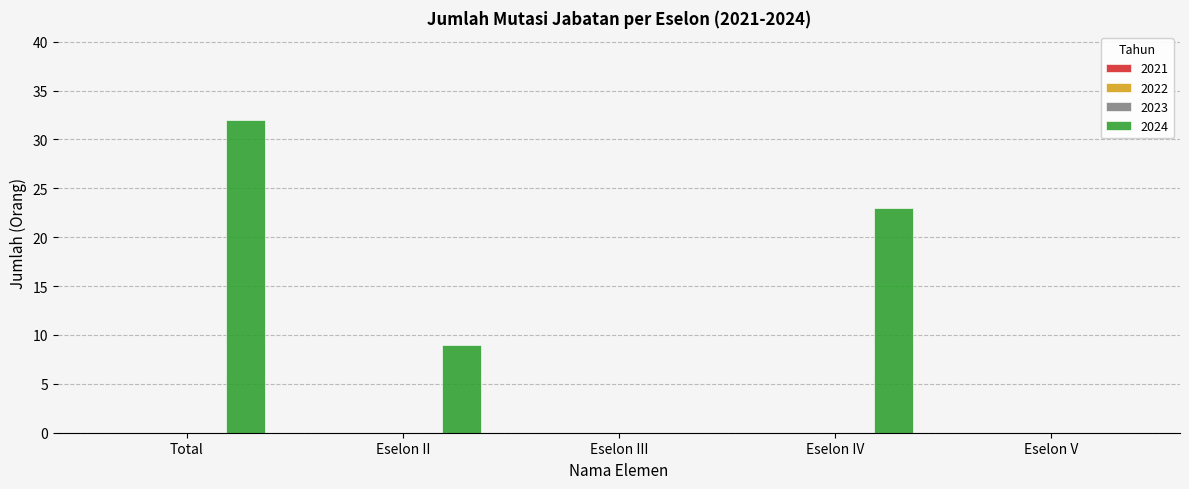

What is the greatest value displayed?

32